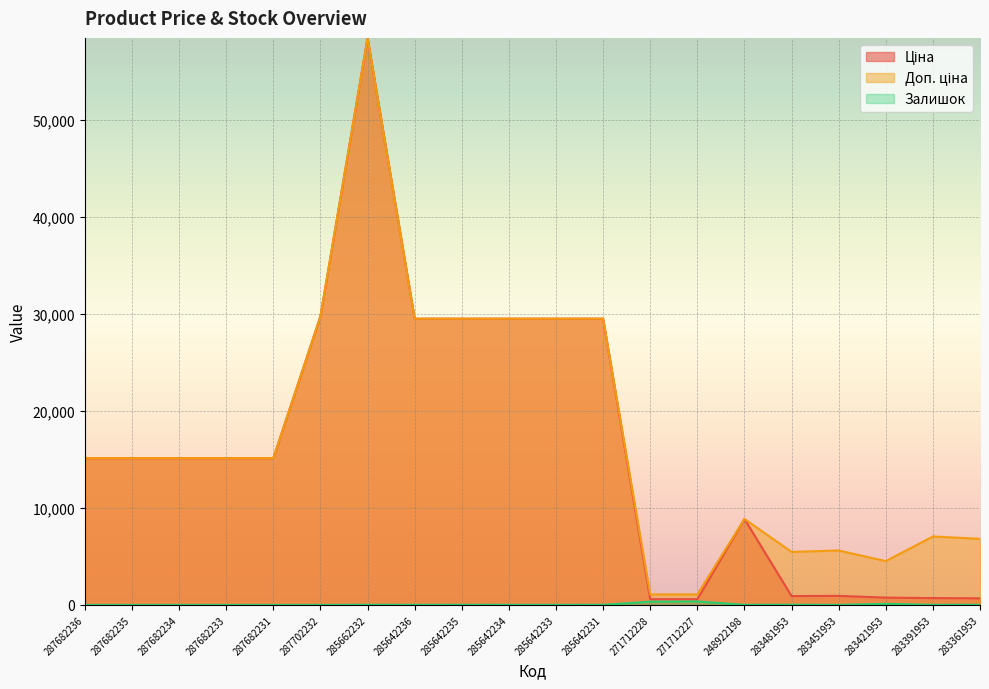

What is the label of the 9th point from the left?

285642235